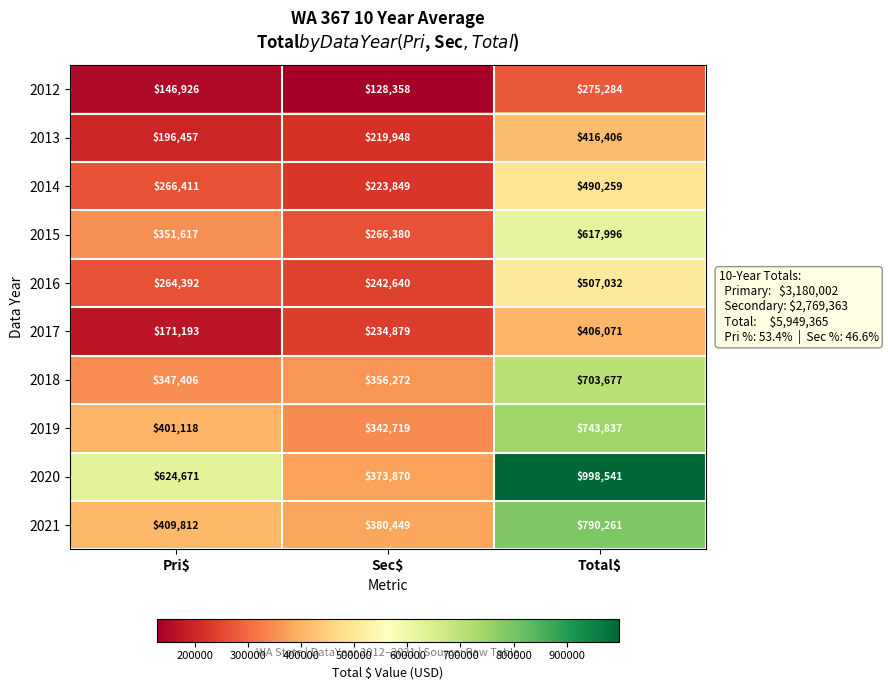

At Pri$, list the series in order from smallest to largest.

2012, 2017, 2013, 2016, 2014, 2018, 2015, 2019, 2021, 2020